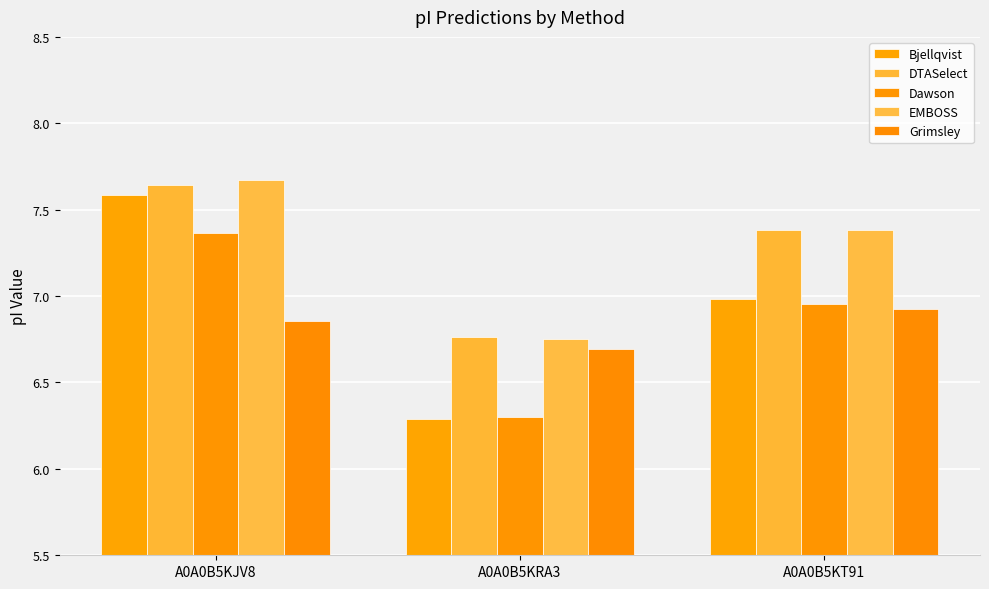

What is the approximate value of EMBOSS at A0A0B5KJV8?

7.7